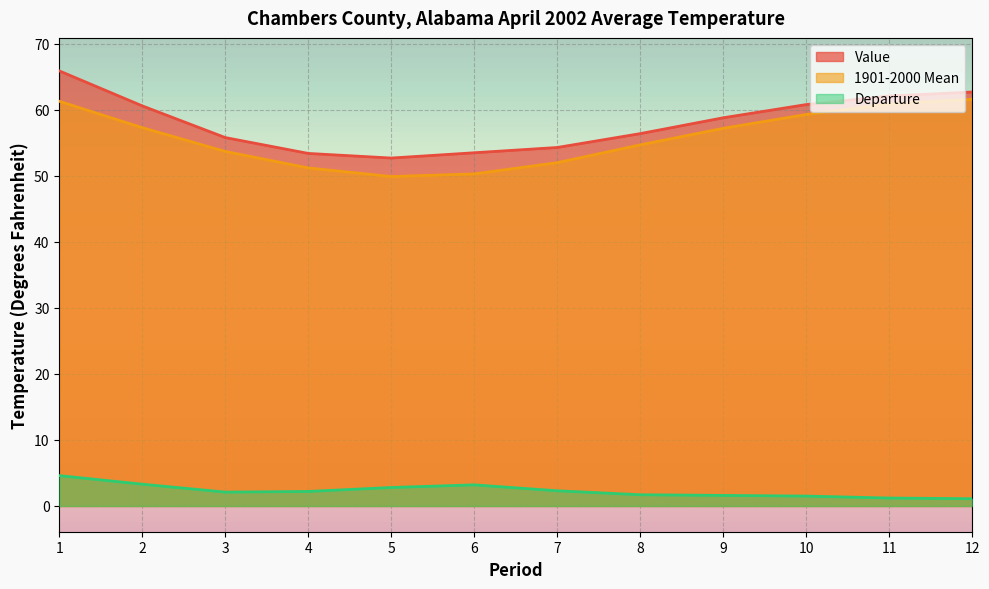

True or false: 1901-2000 Mean and Value intersect in this chart.

False